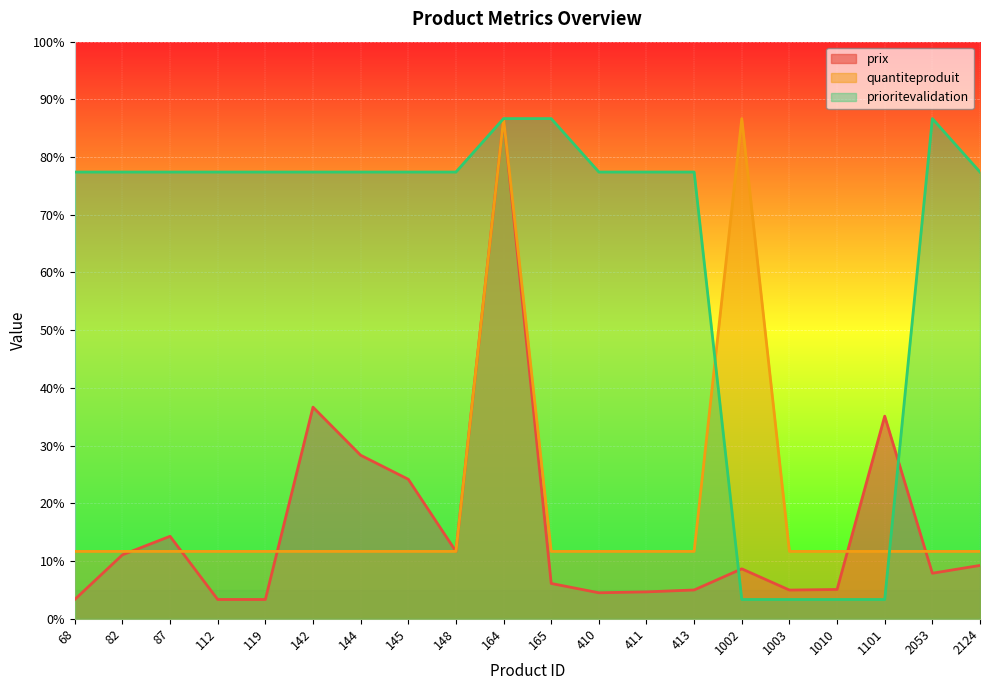

In prioritevalidation, how many points are higher than both neighbors (excluding endpoints)?

1